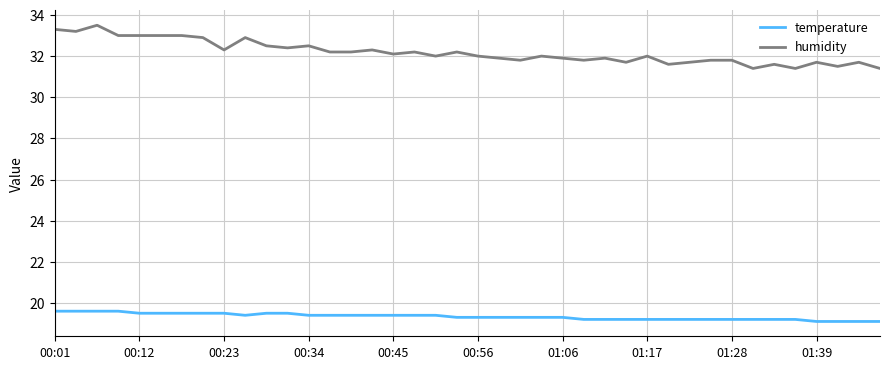

What is the average value of the humidity series?

32.2